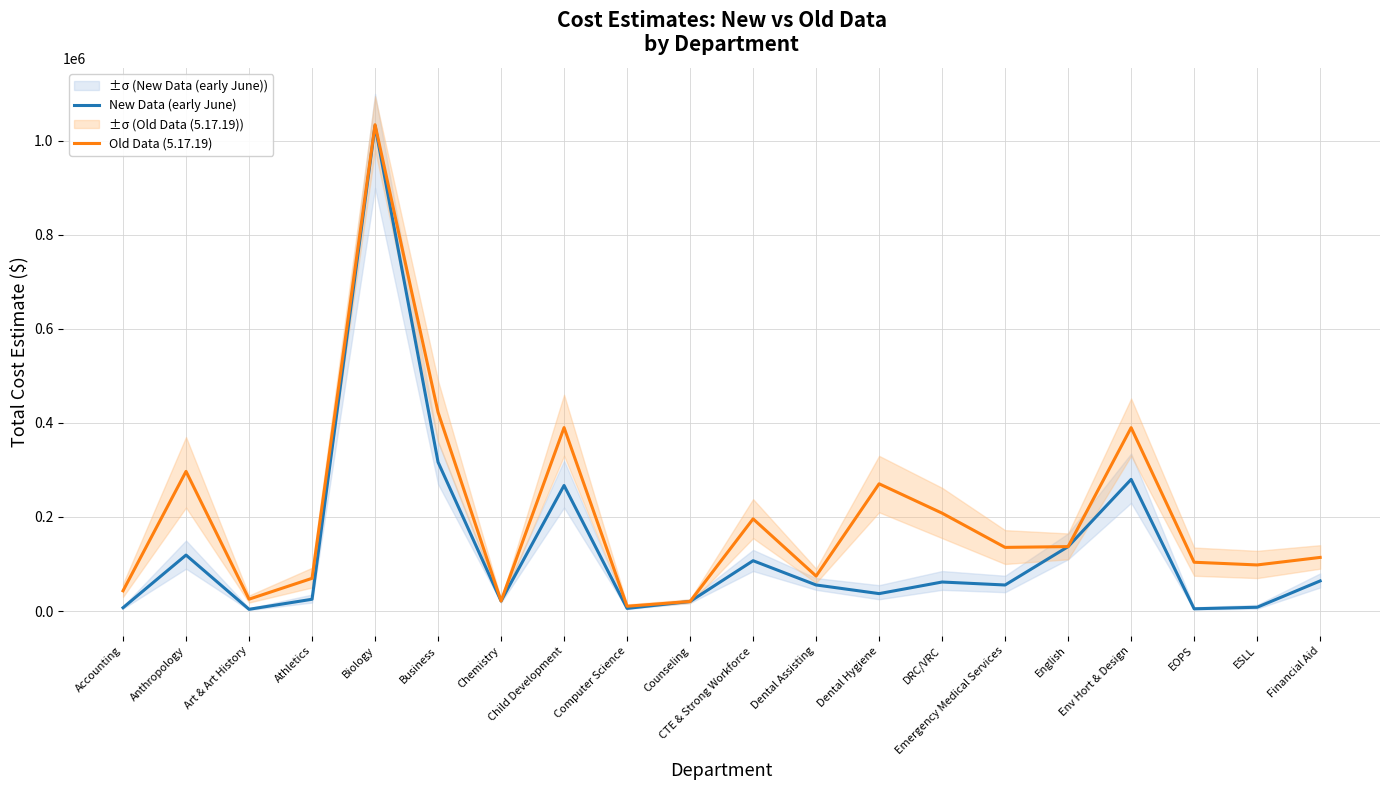

Which category has the lowest value in the Old Data (5.17.19) series?

Computer Science